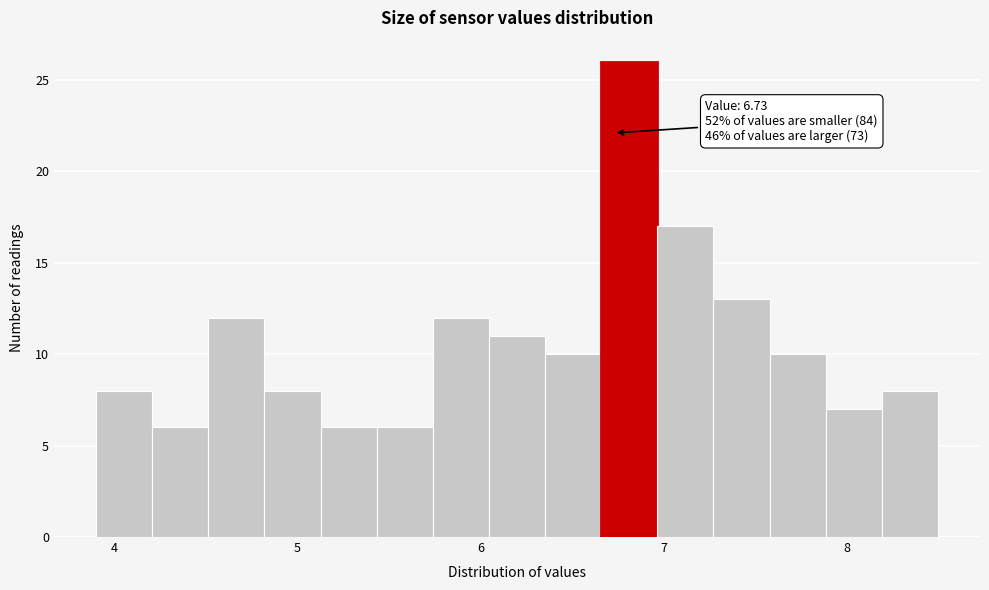

Read against the x-axis, roughly where is the centre of the tallest bar?

6.8